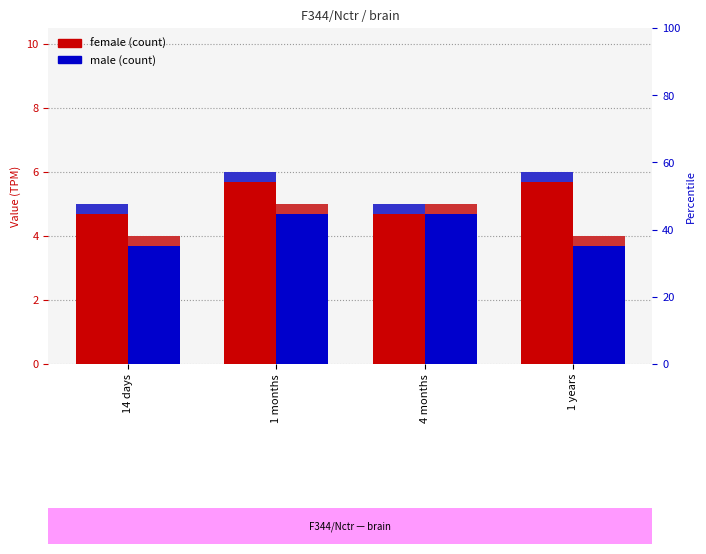

At which label is male closest to 4?

14 days